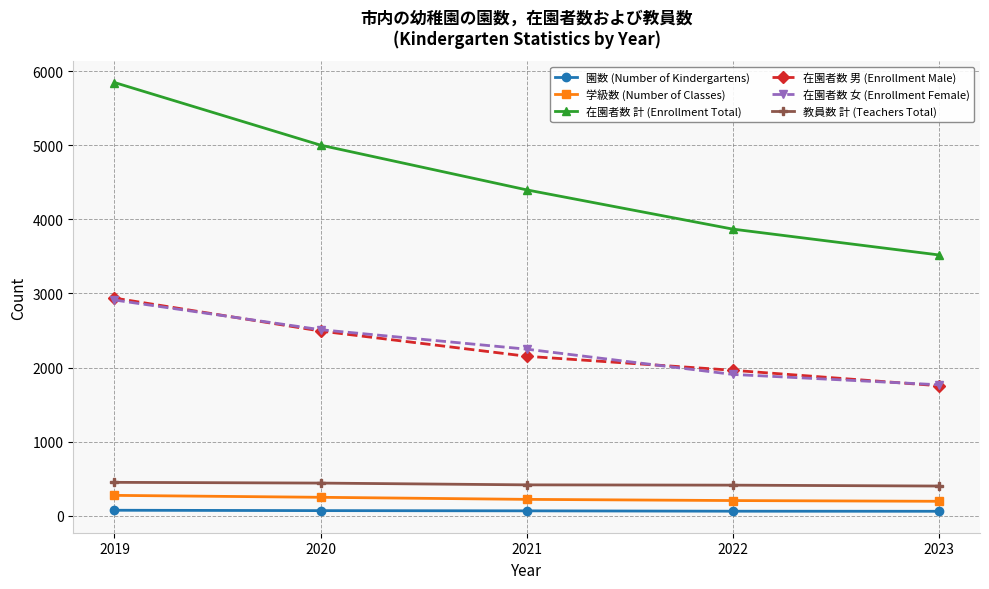

At 2021, list the series in order from smallest to largest.

園数 (Number of Kindergartens), 学級数 (Number of Classes), 教員数 計 (Teachers Total), 在園者数 男 (Enrollment Male), 在園者数 女 (Enrollment Female), 在園者数 計 (Enrollment Total)